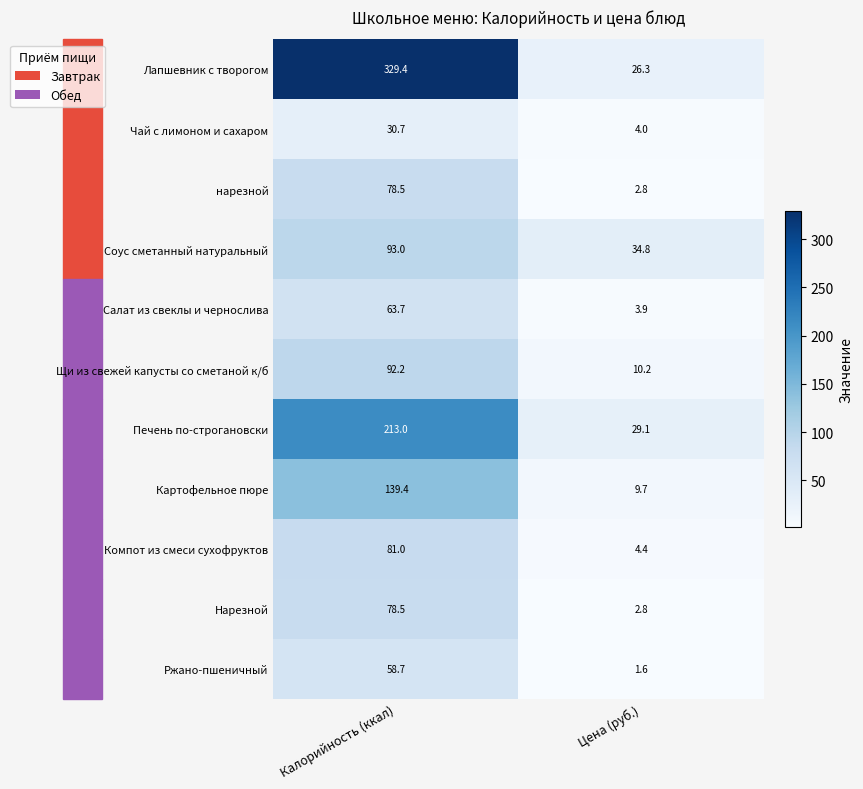

What is the lowest value of the Нарезной series?

2.8